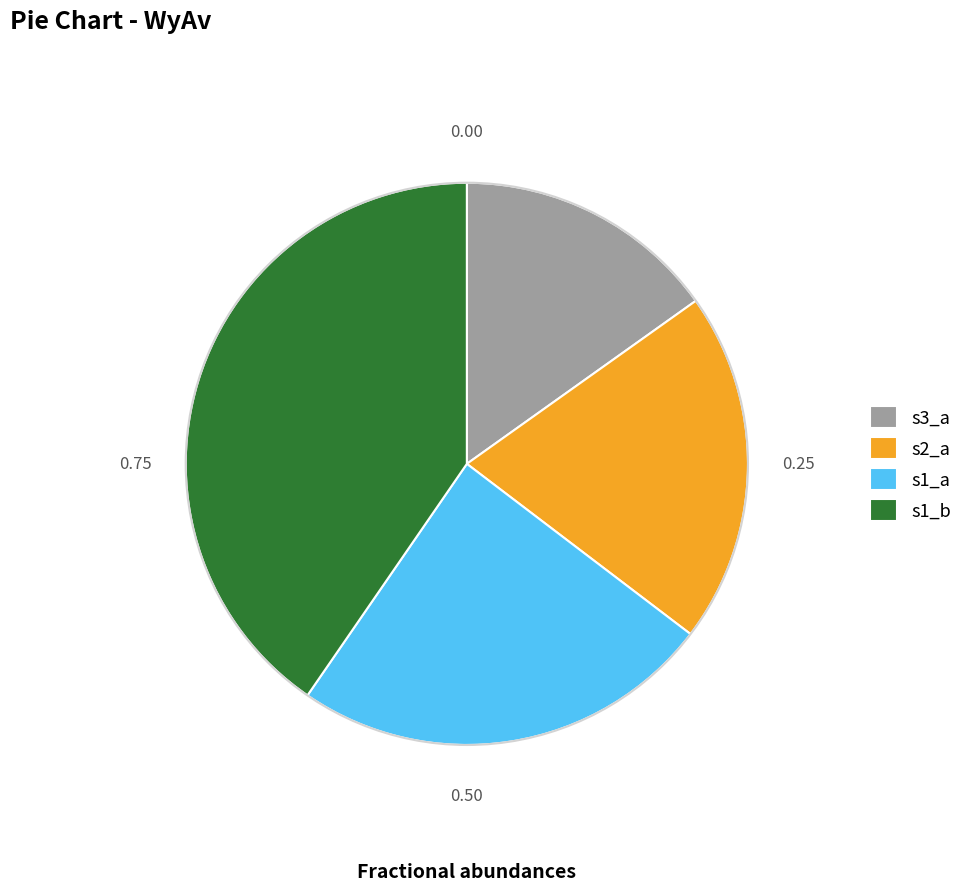

What is the smallest slice in the pie chart?

s3_a